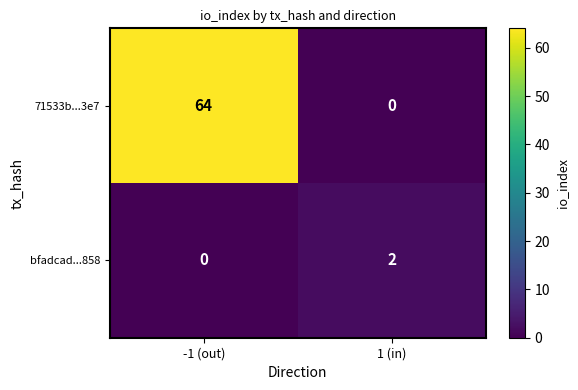

Rank the series at -1 (out) from highest to lowest value.

71533b...3e7, bfadcad...858